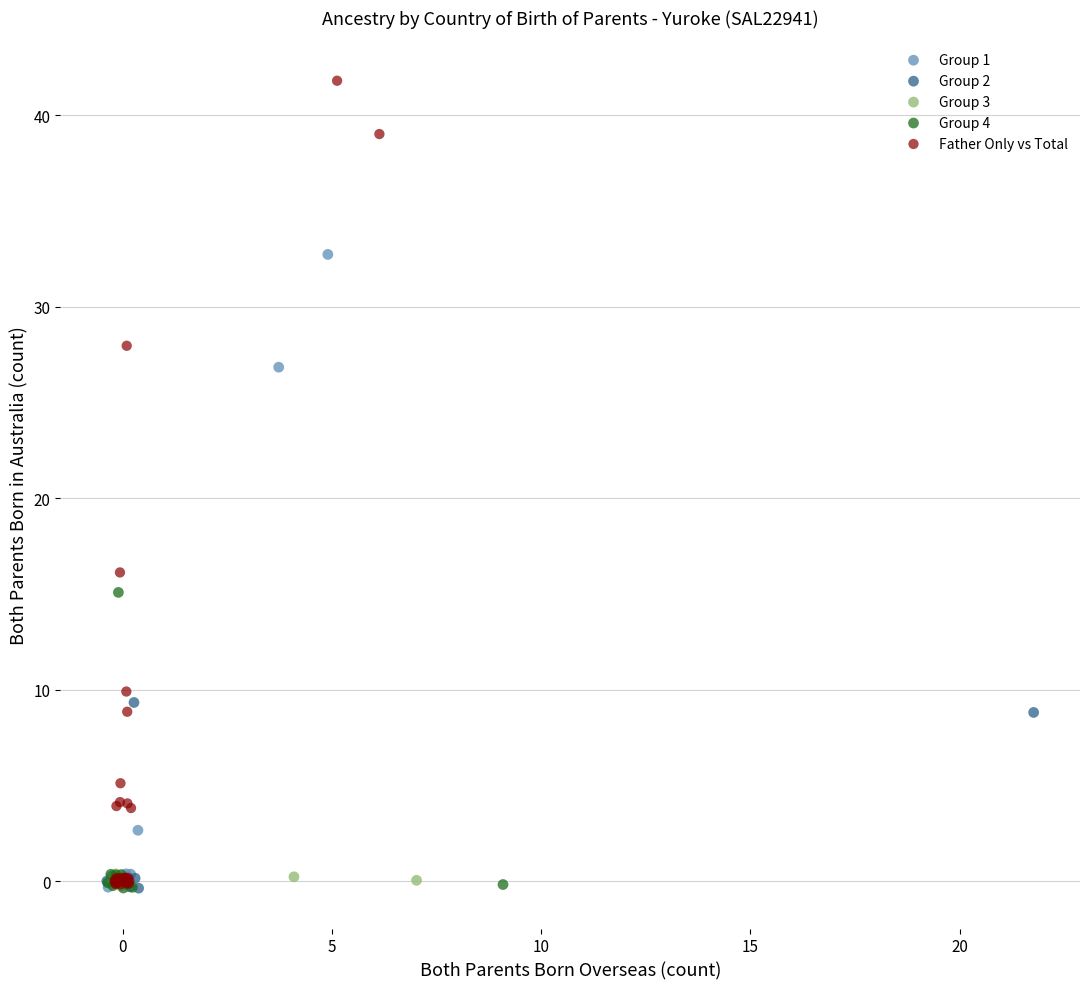

Which series contains the highest Y value?

Father Only vs Total